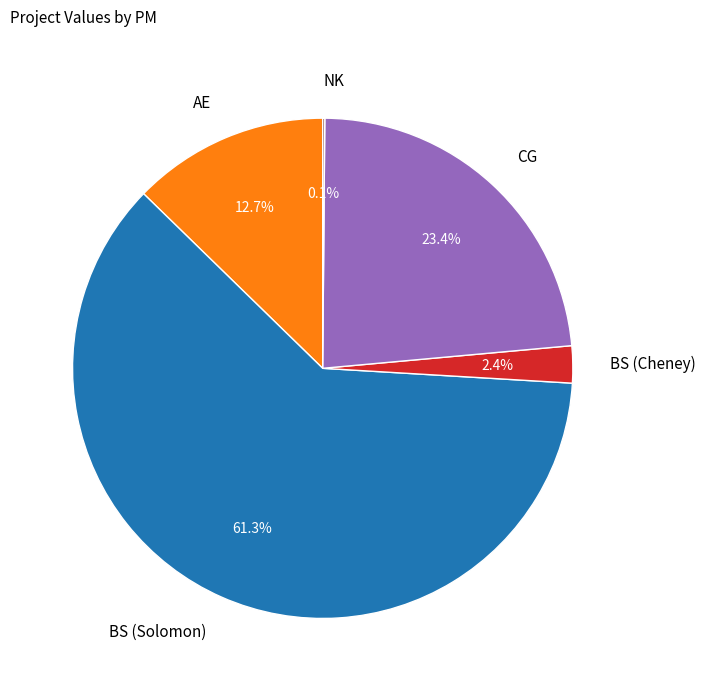

Between AE and BS (Cheney), which is larger?

AE